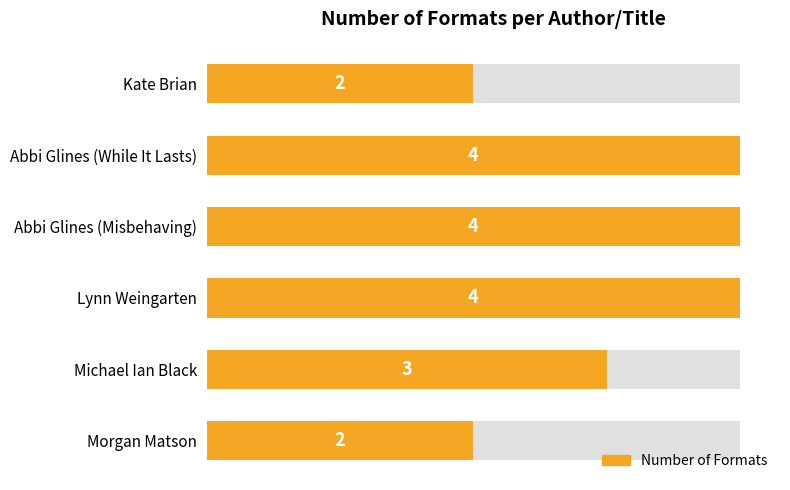

What position from the right is Abbi Glines (While It Lasts)?

2